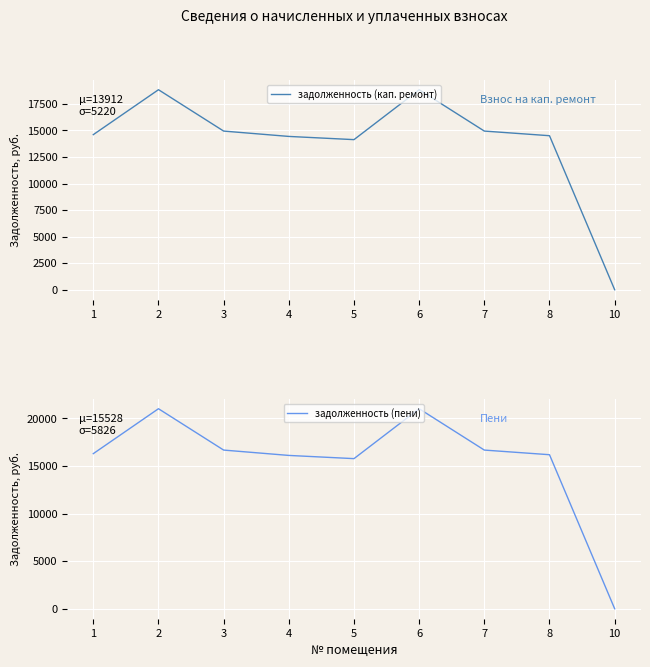

Reading left to right, transcribe all the data shown in this chart.

задолженность (кап. ремонт): 14602.2	18831.7	14937.9	14434.2	14132.2	18831.7	14937.9	14501.3	0.0
задолженность (пени): 16298.7	21019.6	16673.4	16111.2	15774.1	21019.6	16673.4	16186.1	0.0